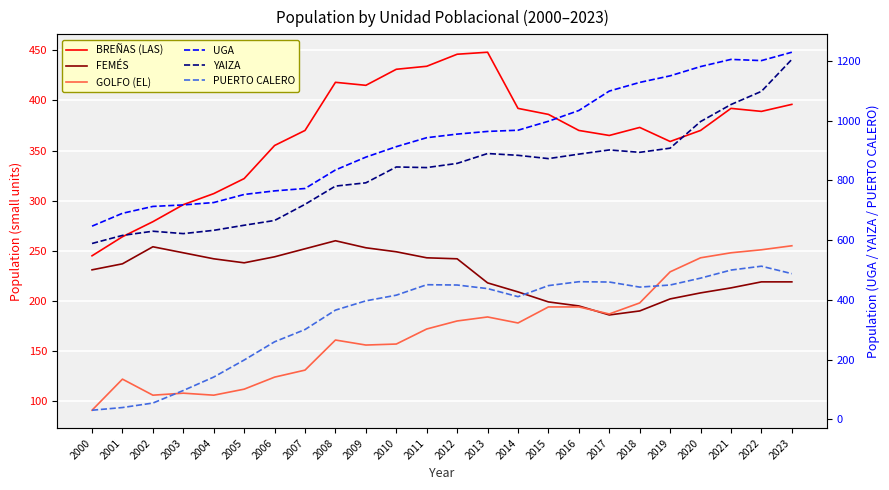

What are all the series names shown in the legend?

BREÑAS (LAS), FEMÉS, GOLFO (EL), UGA, YAIZA, PUERTO CALERO